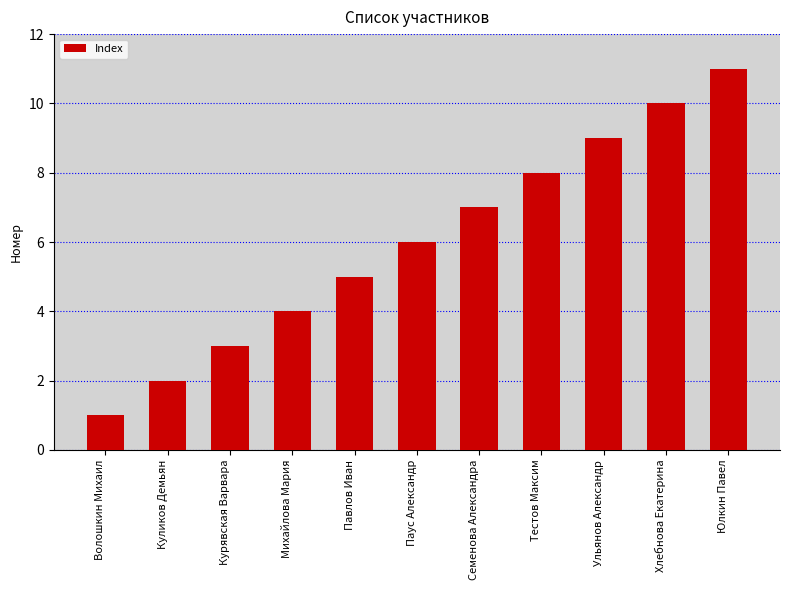

What is the sum of the values at Павлов Иван and Тестов Максим?

13